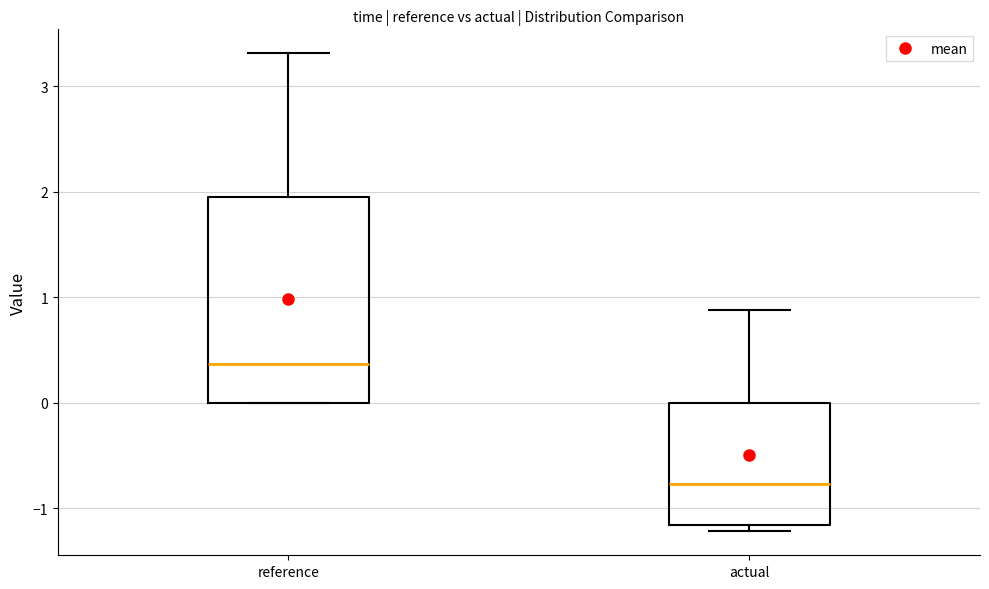

Reading left to right, read every box against the y-axis: the position of its median line, the range the box covers, and the ends of its whiskers. The values are not printed on the chart, so give them approximately, as read against the axis.

reference: median 0.4, box 0.0 to 1.9, whiskers 0.0 to 3.3
actual: median -0.8, box -1.2 to 0.0, whiskers -1.2 (just below the box's lower edge) to 0.9